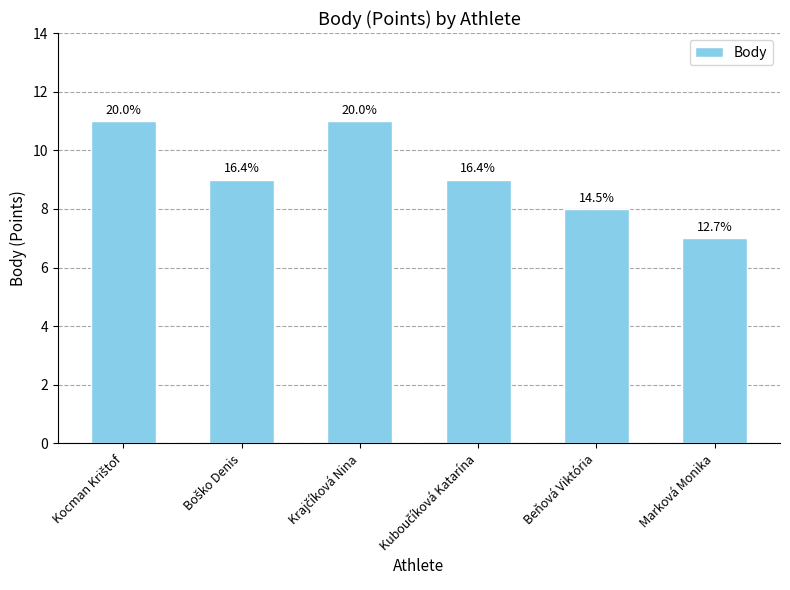

Does the chart contain any negative values?

No